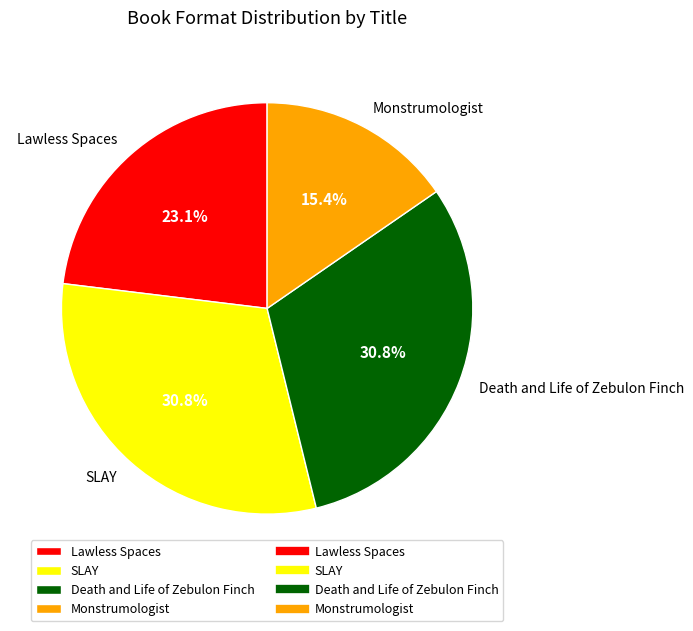

To the nearest percent, what portion does SLAY represent?

31%